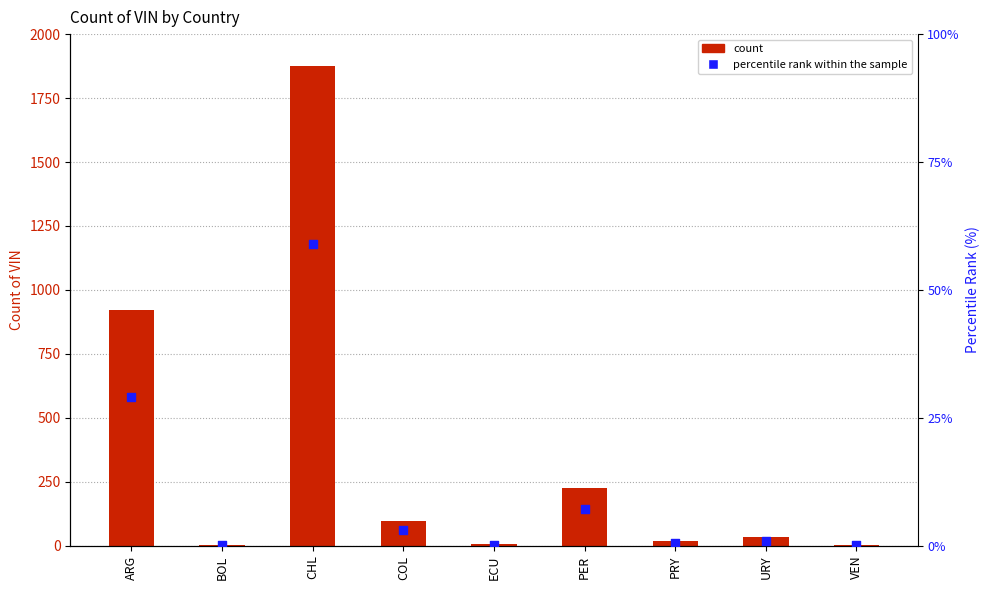

At which category is the sum across all series the highest?

CHL